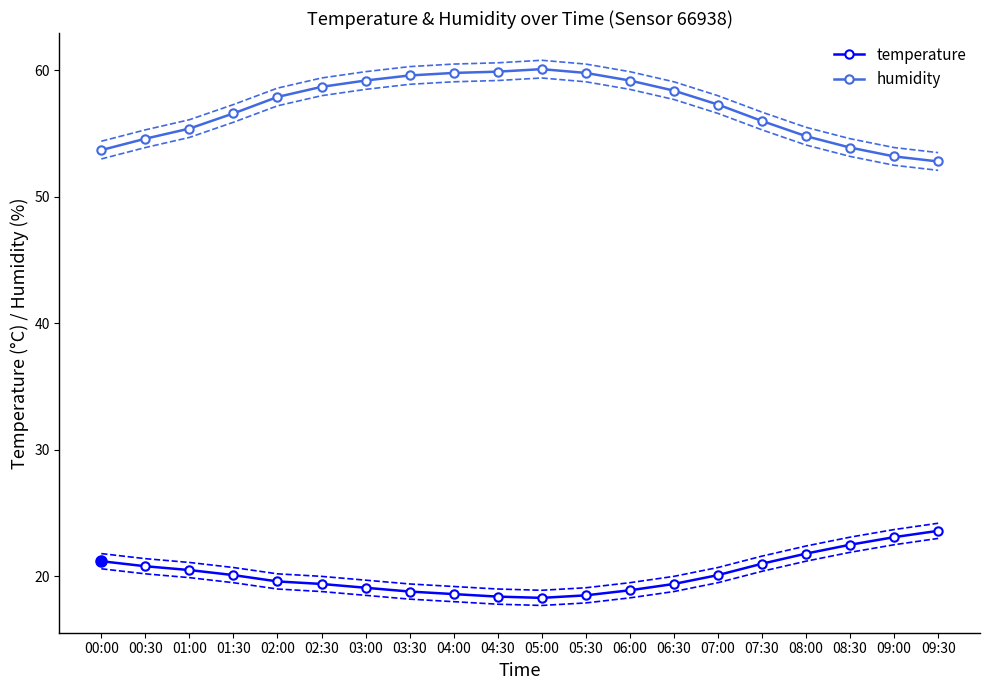

Reading left to right, list all the values displayed in this chart.

temp_upper: 00:00=21.8	00:30=21.4	01:00=21.1	01:30=20.7	02:00=20.2	02:30=20.0	03:00=19.7	03:30=19.4	04:00=19.2	04:30=19.0	05:00=18.9	05:30=19.1	06:00=19.5	06:30=20.0	07:00=20.7	07:30=21.6	08:00=22.4	08:30=23.1	09:00=23.7	09:30=24.2
temp_lower: 00:00=20.6	00:30=20.2	01:00=19.9	01:30=19.5	02:00=19.0	02:30=18.8	03:00=18.5	03:30=18.2	04:00=18.0	04:30=17.8	05:00=17.7	05:30=17.9	06:00=18.3	06:30=18.8	07:00=19.5	07:30=20.4	08:00=21.2	08:30=21.9	09:00=22.5	09:30=23.0
temperature: 00:00=21.2	00:30=20.8	01:00=20.5	01:30=20.1	02:00=19.6	02:30=19.4	03:00=19.1	03:30=18.8	04:00=18.6	04:30=18.4	05:00=18.3	05:30=18.5	06:00=18.9	06:30=19.4	07:00=20.1	07:30=21.0	08:00=21.8	08:30=22.5	09:00=23.1	09:30=23.6
hum_upper: 00:00=54.4	00:30=55.3	01:00=56.1	01:30=57.3	02:00=58.6	02:30=59.4	03:00=59.9	03:30=60.3	04:00=60.5	04:30=60.6	05:00=60.8	05:30=60.5	06:00=59.9	06:30=59.1	07:00=58.0	07:30=56.7	08:00=55.5	08:30=54.6	09:00=53.9	09:30=53.5
hum_lower: 00:00=53.0	00:30=53.9	01:00=54.7	01:30=55.9	02:00=57.2	02:30=58.0	03:00=58.5	03:30=58.9	04:00=59.1	04:30=59.2	05:00=59.4	05:30=59.1	06:00=58.5	06:30=57.7	07:00=56.6	07:30=55.3	08:00=54.1	08:30=53.2	09:00=52.5	09:30=52.1
humidity: 00:00=53.7	00:30=54.6	01:00=55.4	01:30=56.6	02:00=57.9	02:30=58.7	03:00=59.2	03:30=59.6	04:00=59.8	04:30=59.9	05:00=60.1	05:30=59.8	06:00=59.2	06:30=58.4	07:00=57.3	07:30=56.0	08:00=54.8	08:30=53.9	09:00=53.2	09:30=52.8